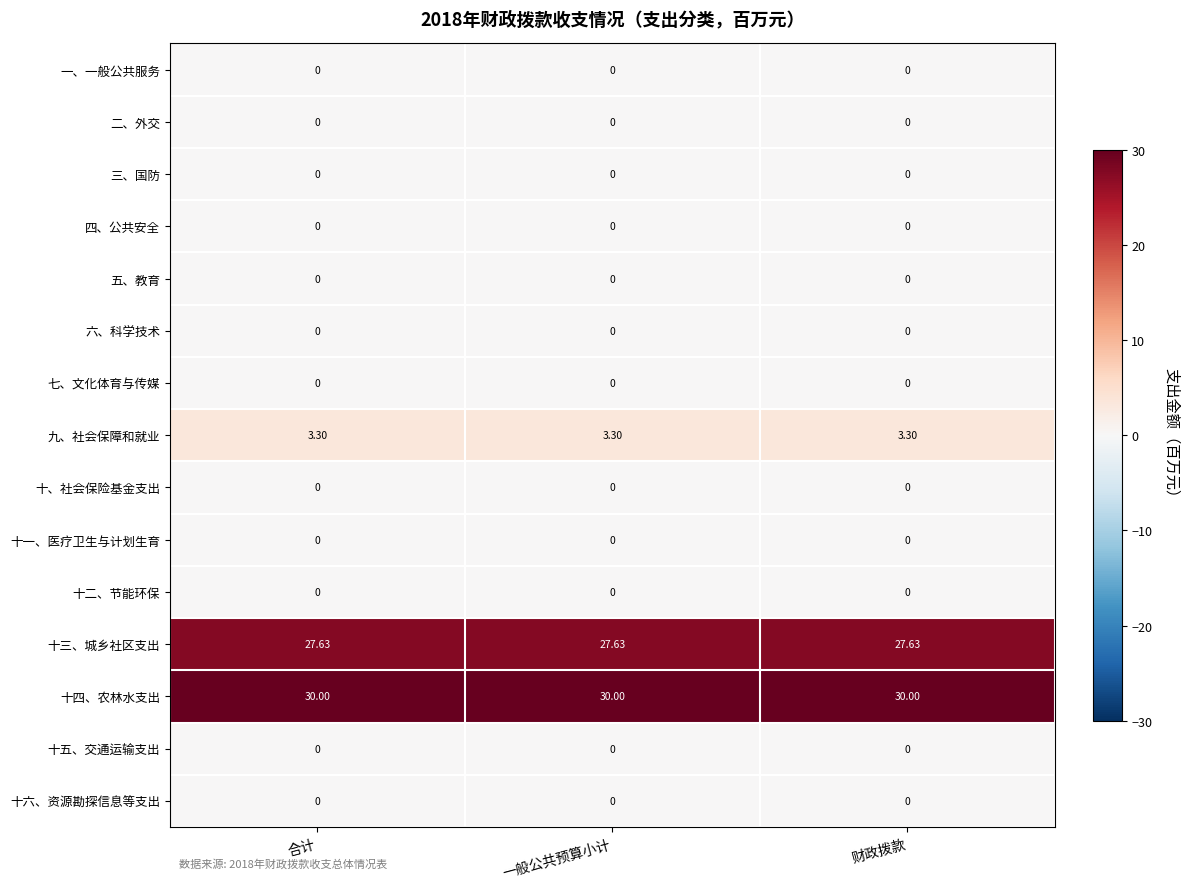

Which series has the largest total across all categories?

十四、农林水支出